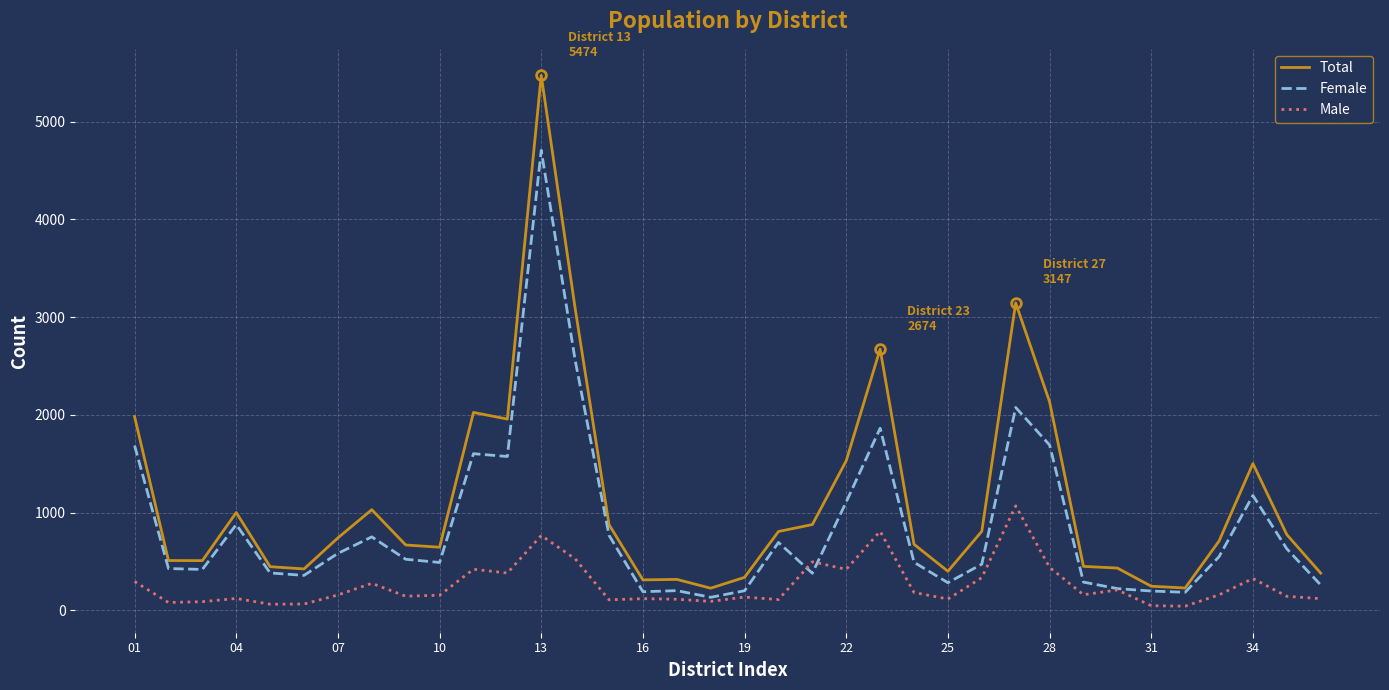

What is the sum of all Total values?

40391